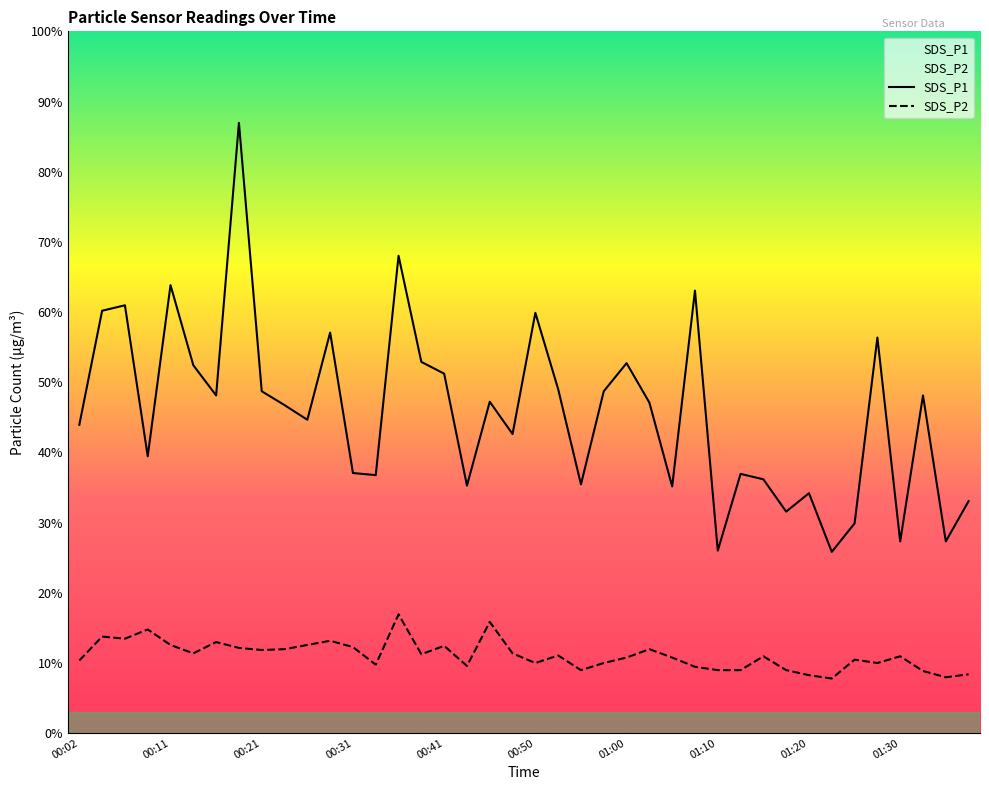

True or false: SDS_P2 and SDS_P1 intersect in this chart.

False